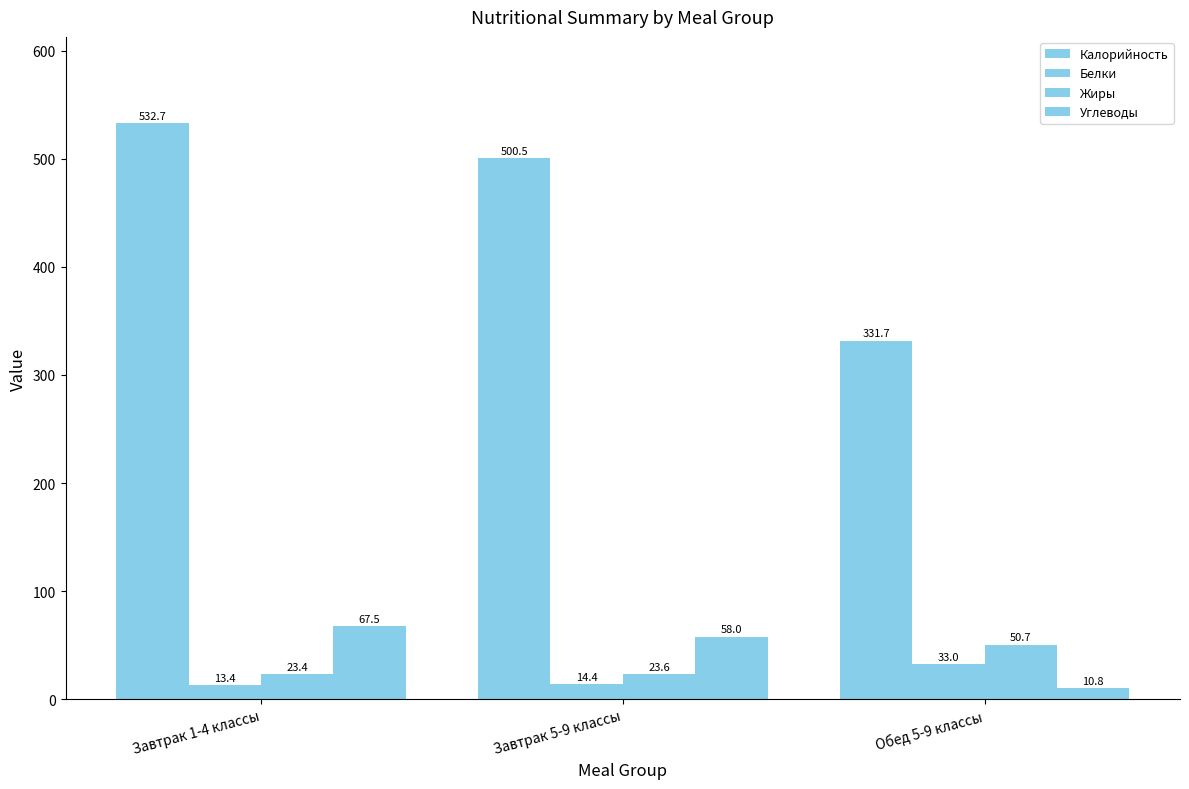

Is it true that Белки equals 44.2 at Обед 5-9 классы?

False